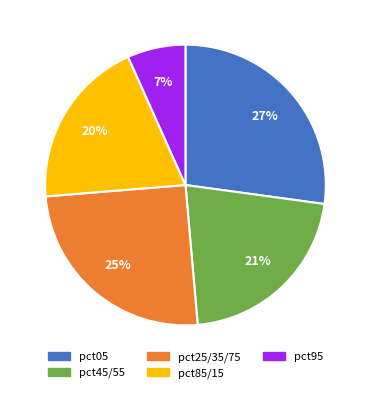

To the nearest percent, what is the difference between the largest and smallest slice percentages?

20%